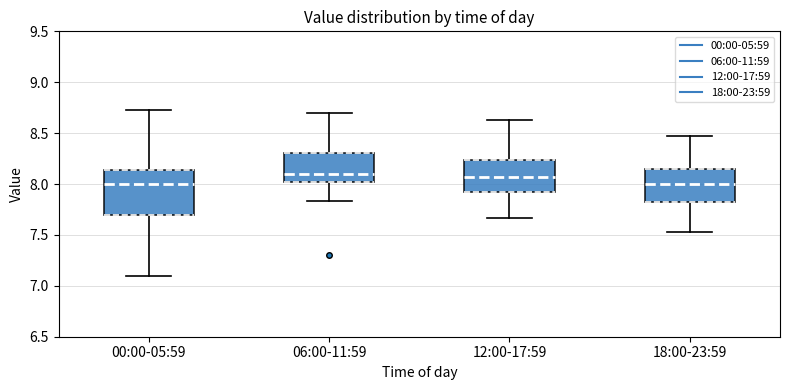

Where is the upper edge of the box for 00:00-05:59 on the y-axis? The values are not printed on the chart, so give them approximately, as read against the axis.

8.15